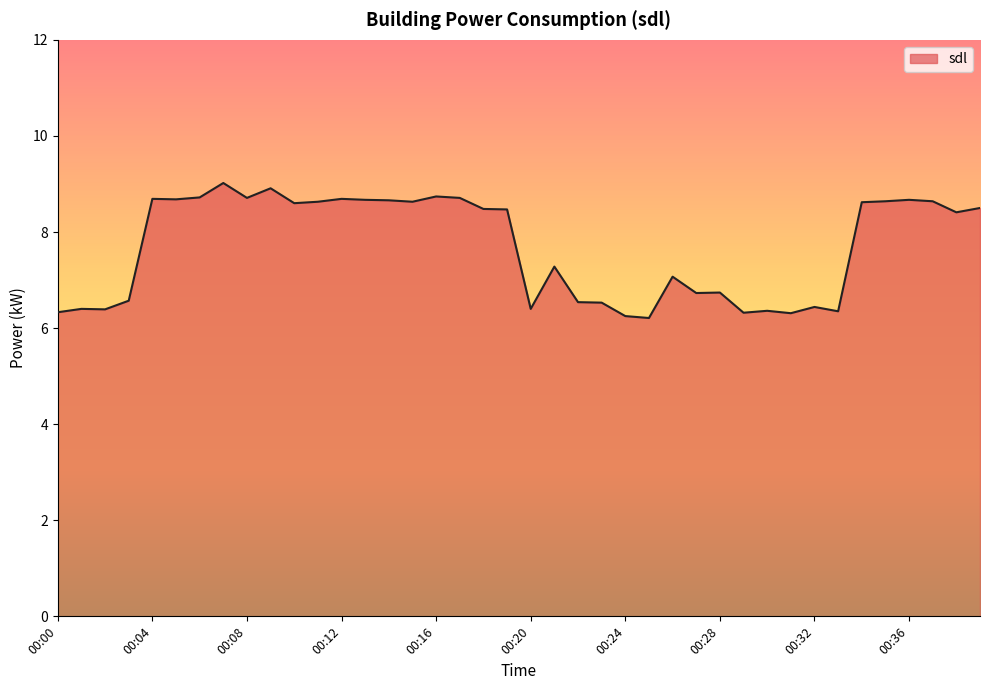

How many lines are shown in the chart?

1